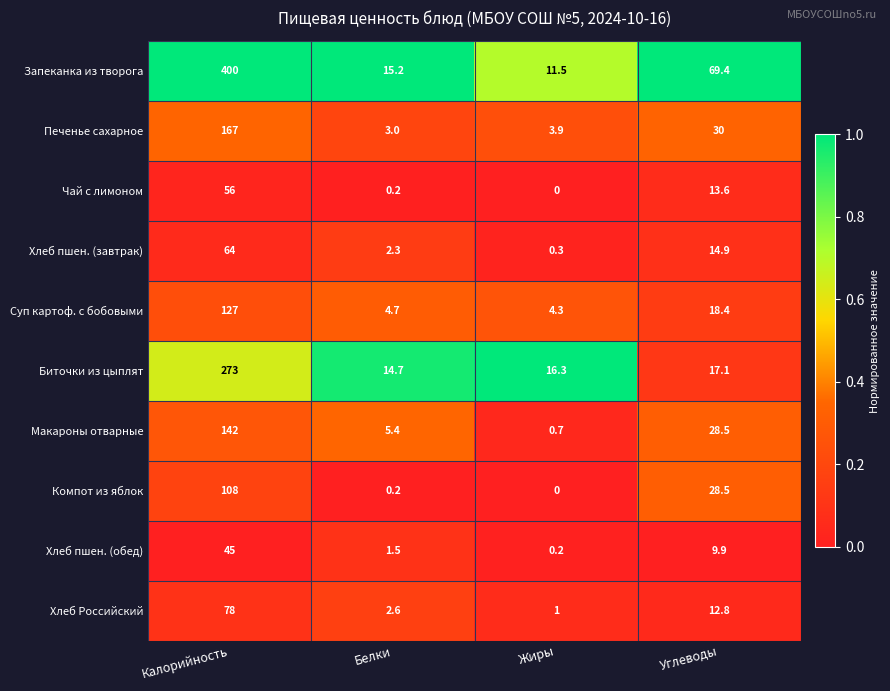

Which category has the highest value across all series?

Калорийность